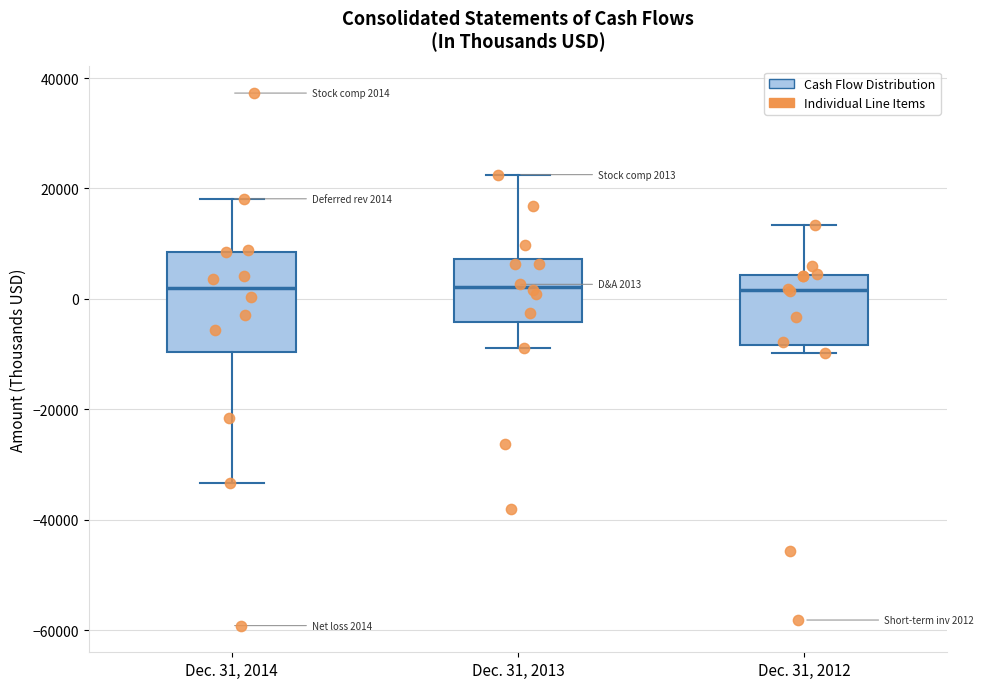

Comparing the boxes themselves (not the whiskers), which one is the tallest?

Dec. 31, 2014